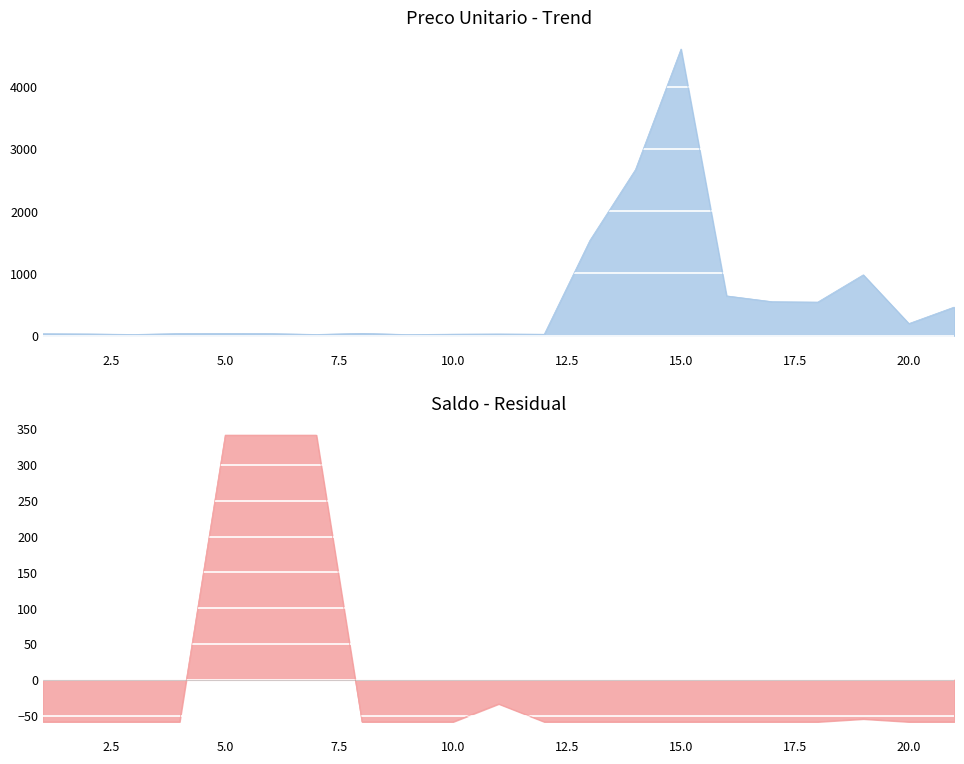

Is the value of Preco Unitario at 2 greater than the value of Saldo at 5?

No